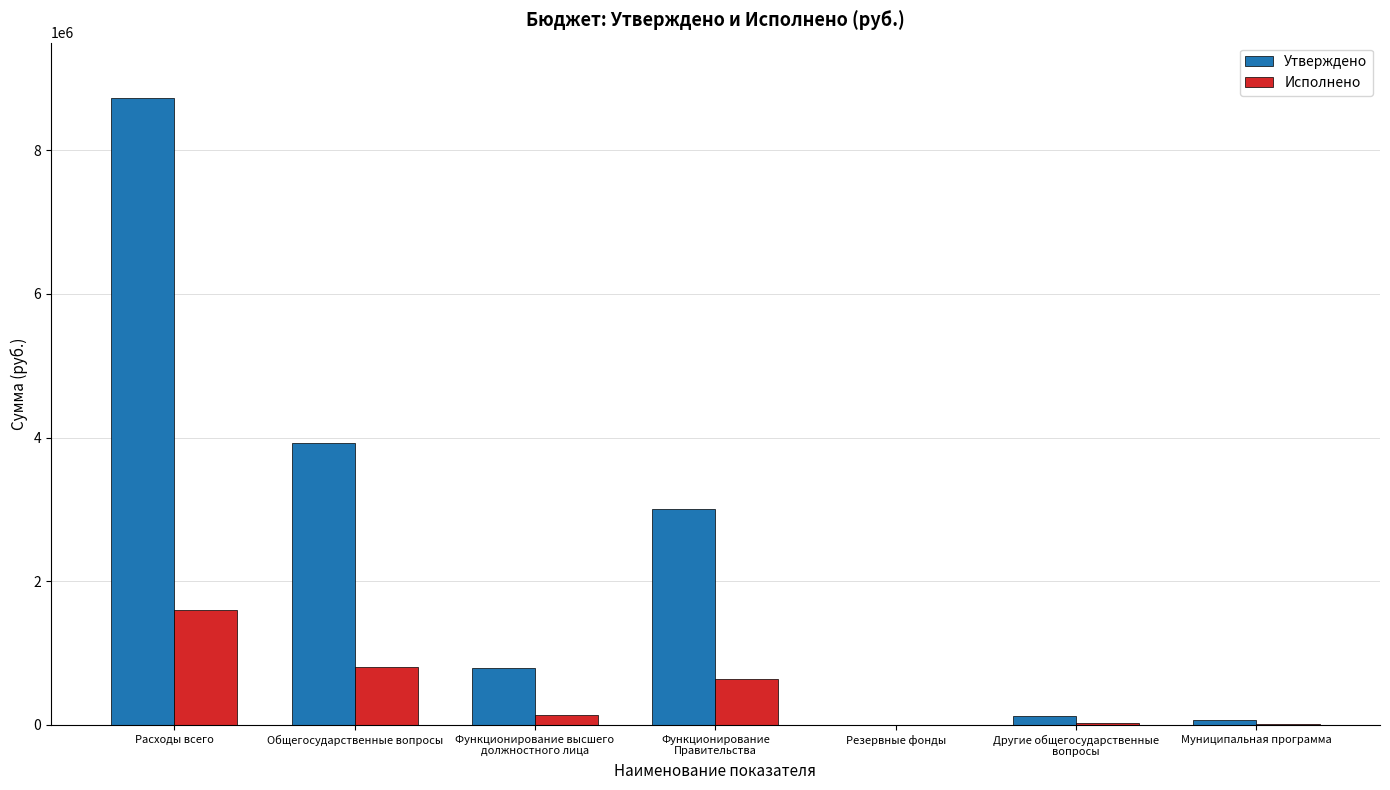

Count the number of categories in the chart.

7